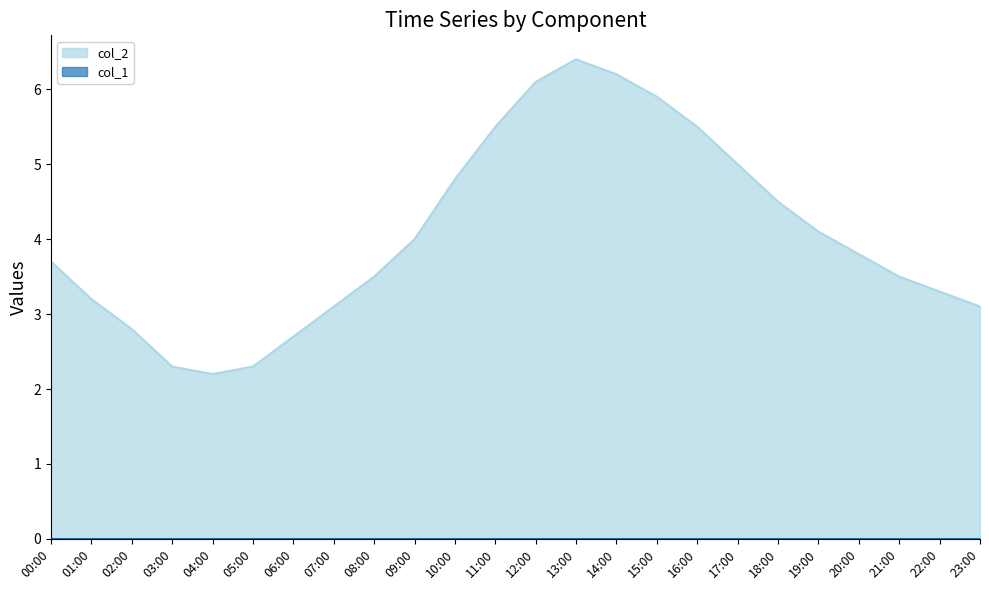

How many data points are above 3?

19